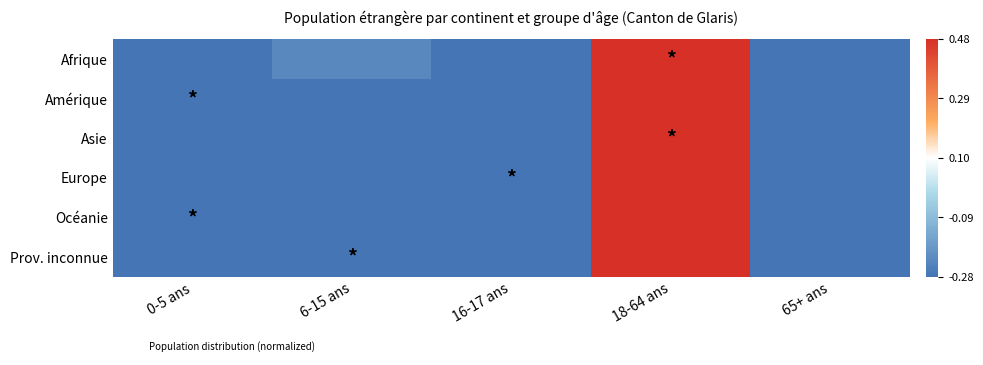

Reading right to left, transcribe all the data shown in this chart.

Afrique: 65+ ans=-0.5	18-64 ans=0.5	16-17 ans=-0.5	6-15 ans=-0.2	0-5 ans=-0.3
Amérique: 65+ ans=-0.5	18-64 ans=0.5	16-17 ans=-0.5	6-15 ans=-0.4	0-5 ans=-0.5
Asie: 65+ ans=-0.5	18-64 ans=0.5	16-17 ans=-0.5	6-15 ans=-0.4	0-5 ans=-0.4
Europe: 65+ ans=-0.4	18-64 ans=0.5	16-17 ans=-0.5	6-15 ans=-0.4	0-5 ans=-0.4
Océanie: 65+ ans=-0.5	18-64 ans=0.5	16-17 ans=-0.5	6-15 ans=-0.5	0-5 ans=-0.5
Prov. inconnue: 65+ ans=-0.3	18-64 ans=0.5	16-17 ans=-0.5	6-15 ans=-0.5	0-5 ans=-0.3